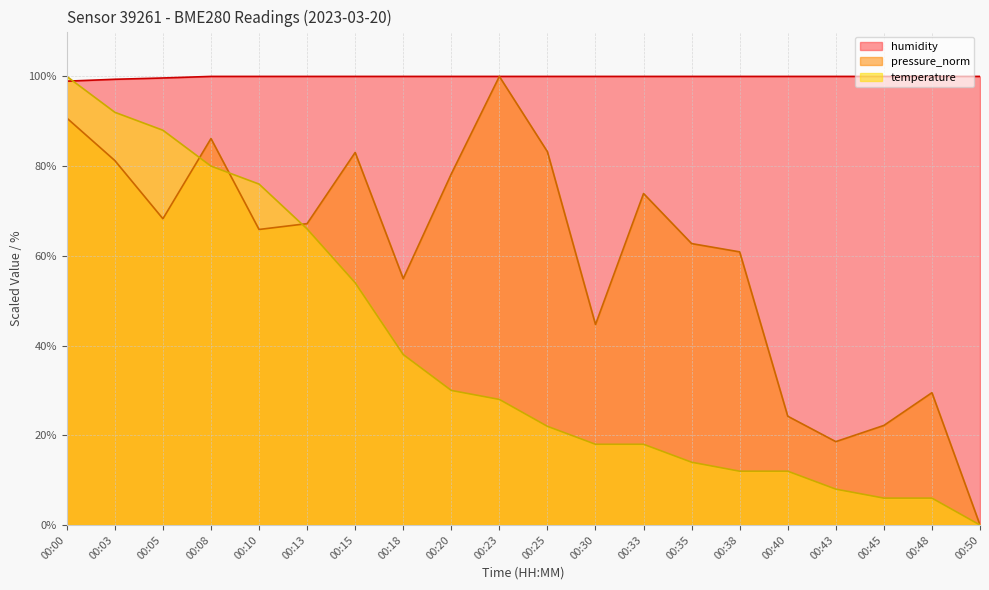

How many categories are shown in the chart?

20